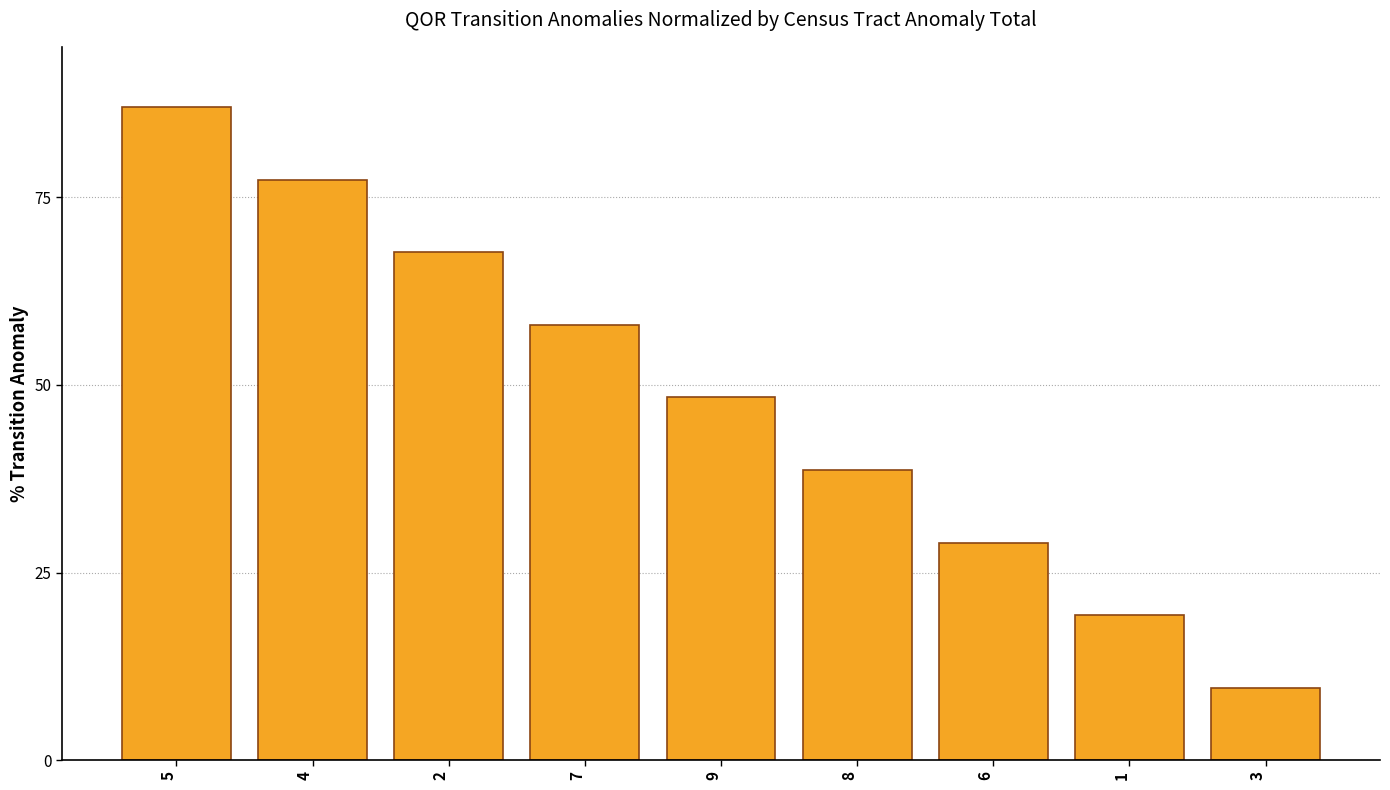

What is the value of the 7th bar from the left?

29.0